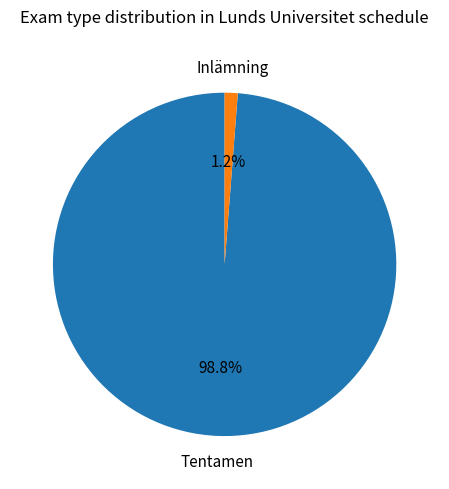

Which has a higher value, Inlämning or Tentamen?

Tentamen